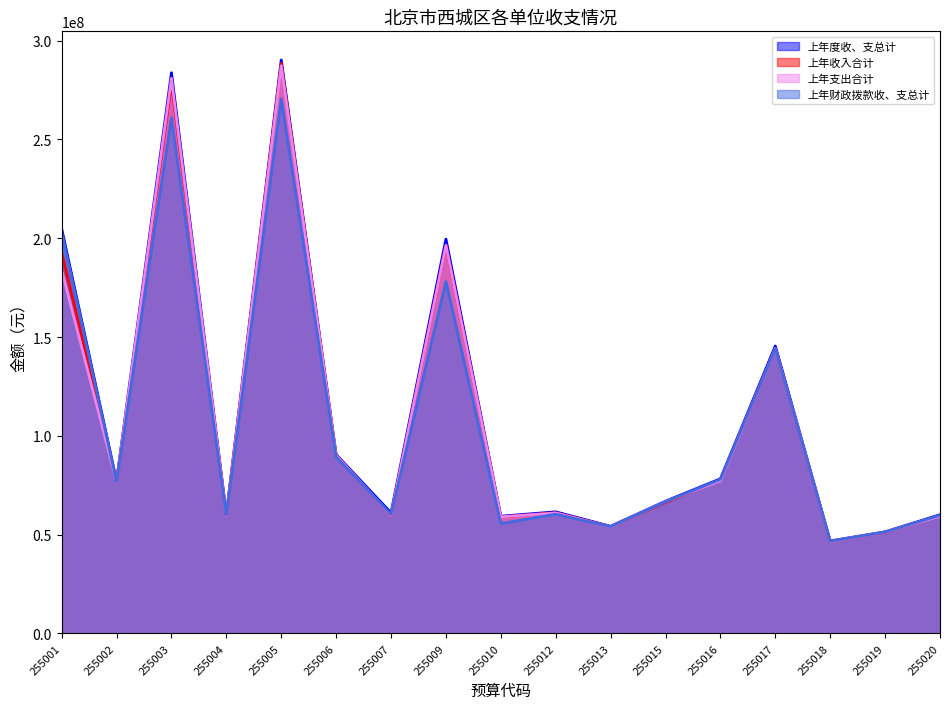

What is the difference between the highest and lowest values at 255017?

1339158.5